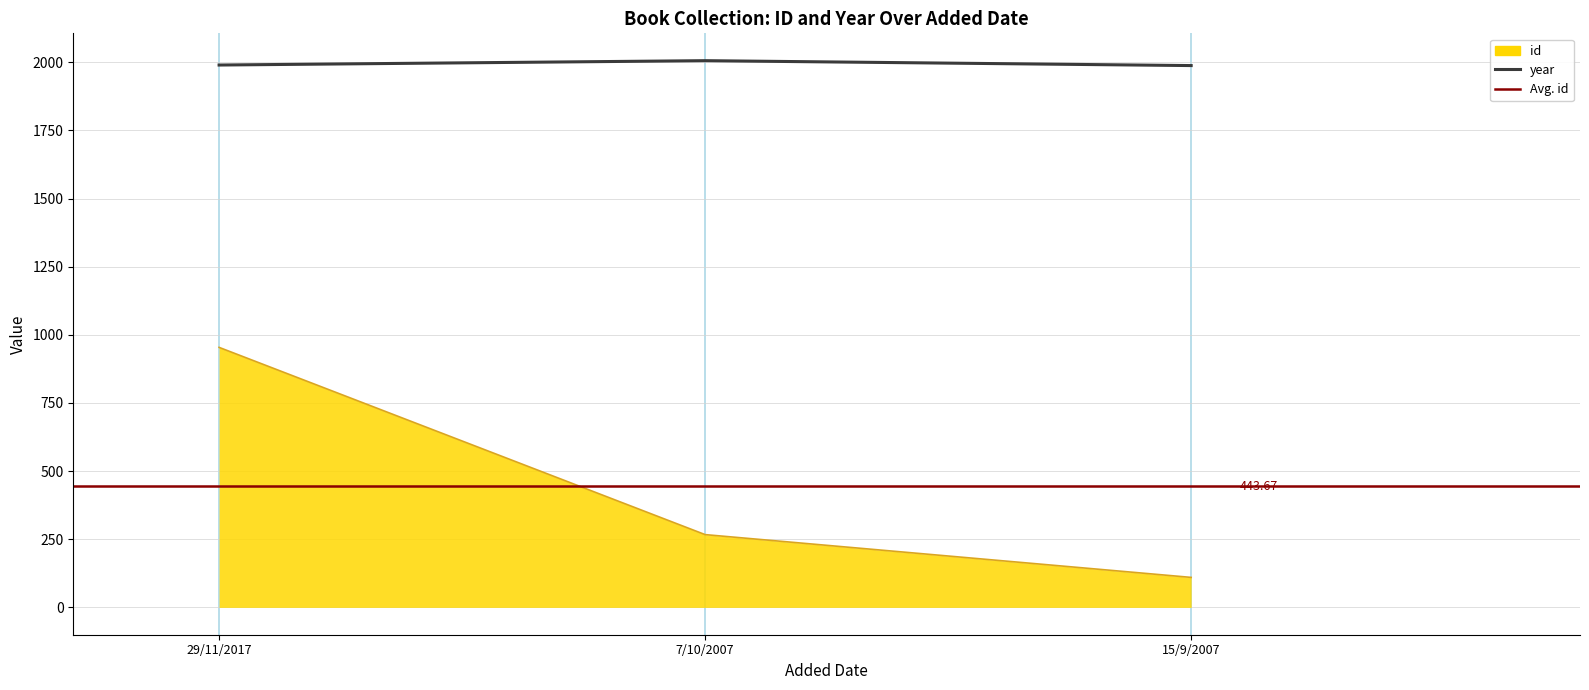

Reading left to right, transcribe all the data shown in this chart.

id: 954	267	110
year: 1990	2006	1988